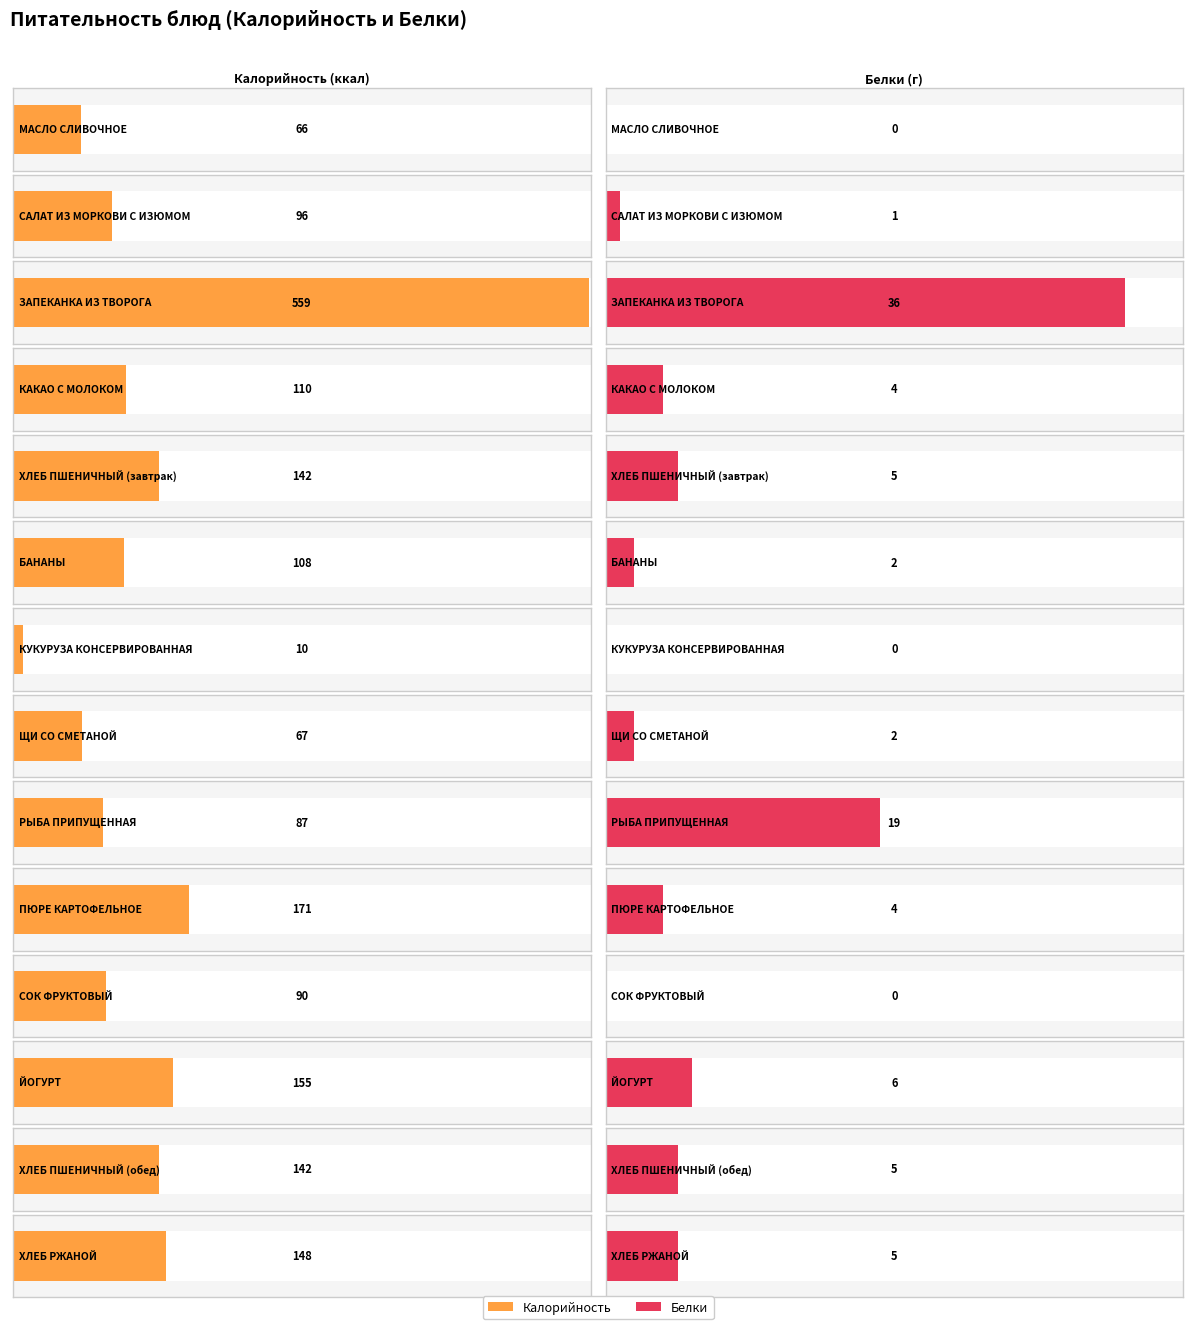

Rank the series by their maximum value, from lowest to highest.

Белки, Калорийность